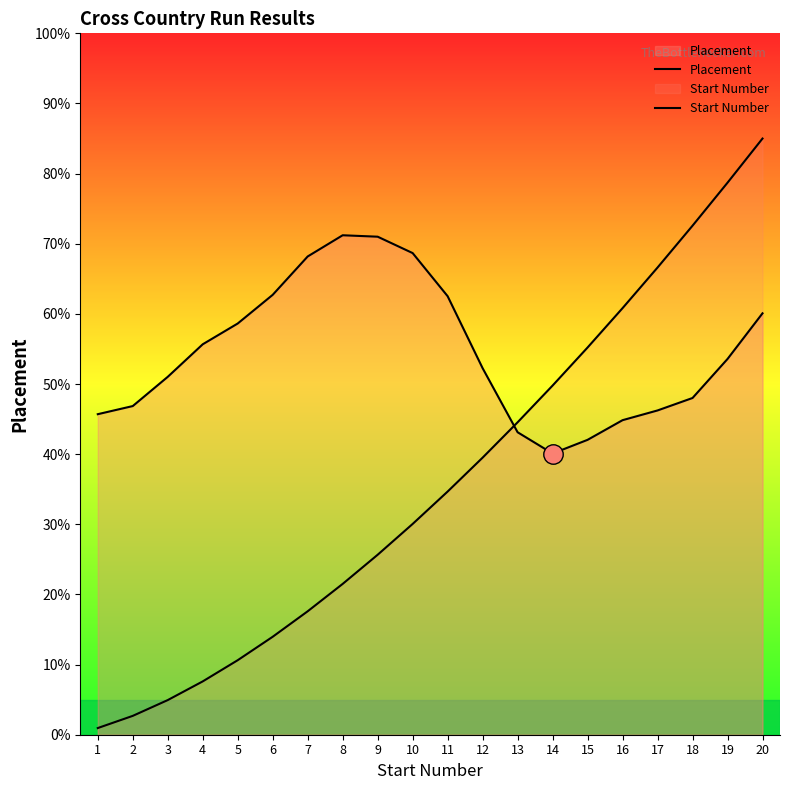

How many interior local peaks does the Placement series have?

1